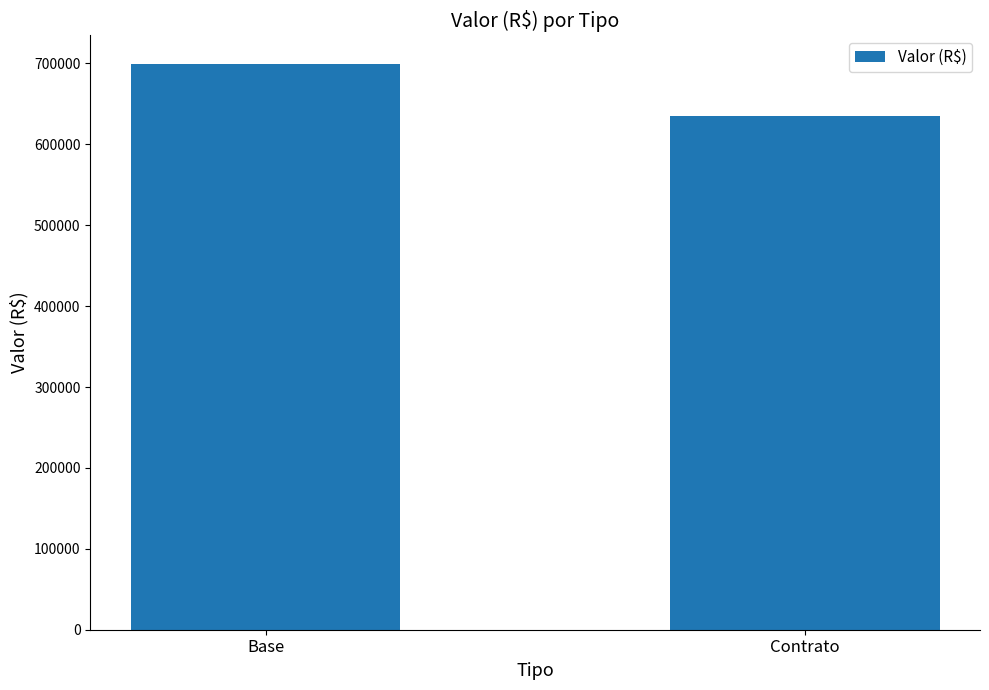

The chart shows a value of 1106820.8 at Base. True or false?

False